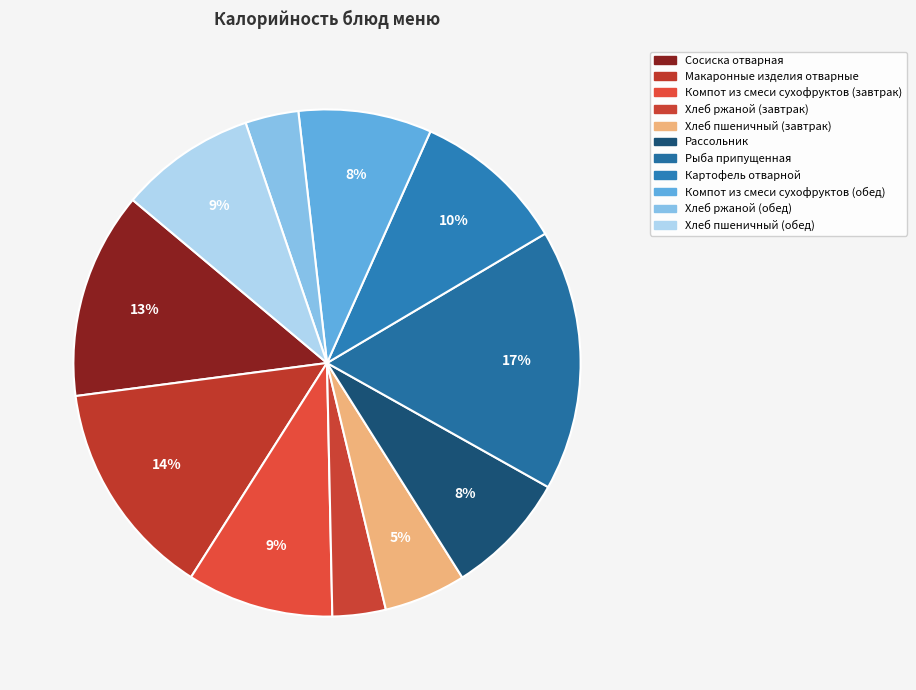

What percentage is NOT represented by Рассольник?

92.1%